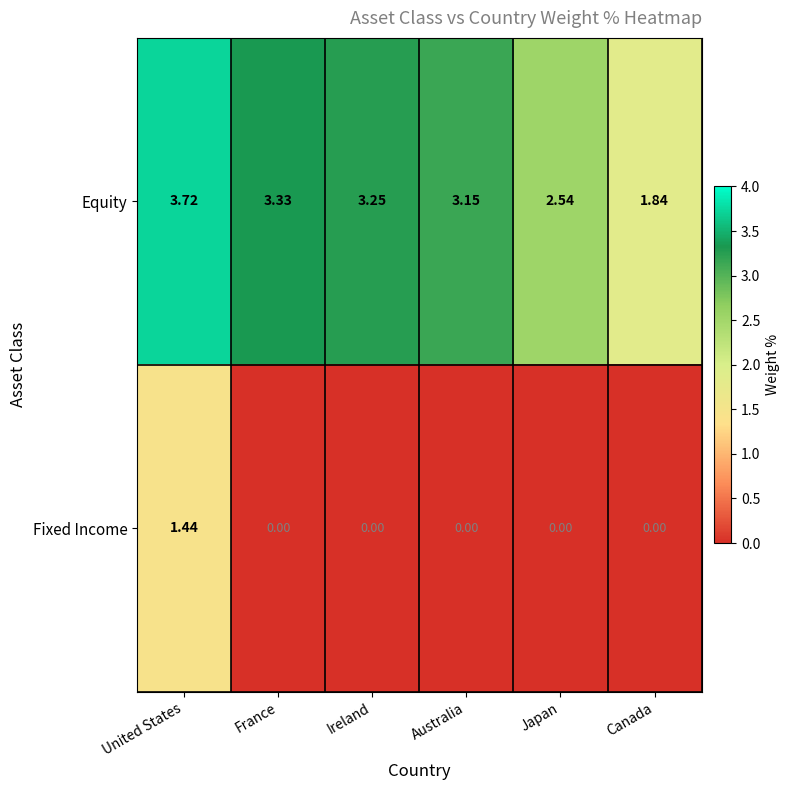

Between Ireland and Canada, which series saw the biggest shift?

Equity